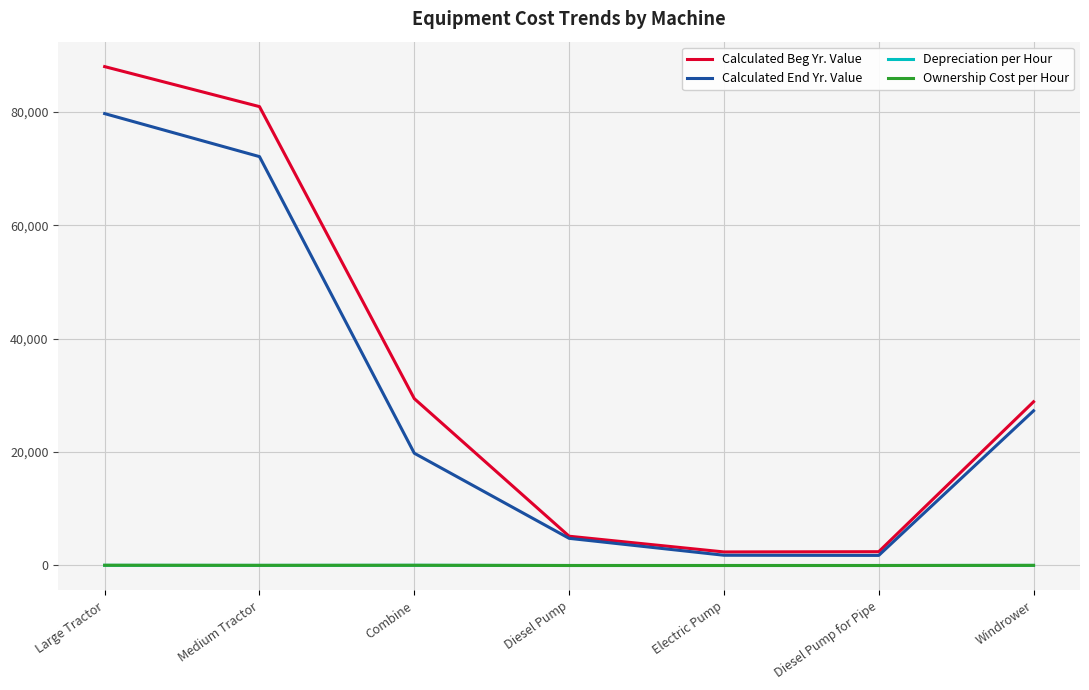

True or false: Calculated End Yr. Value and Depreciation per Hour intersect in this chart.

False